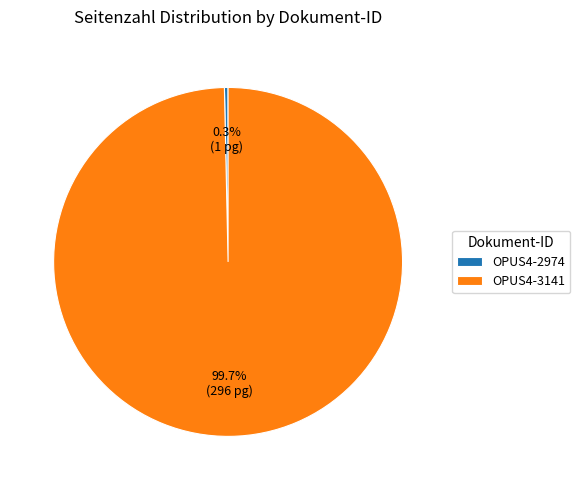

Which slice is the largest?

OPUS4-3141